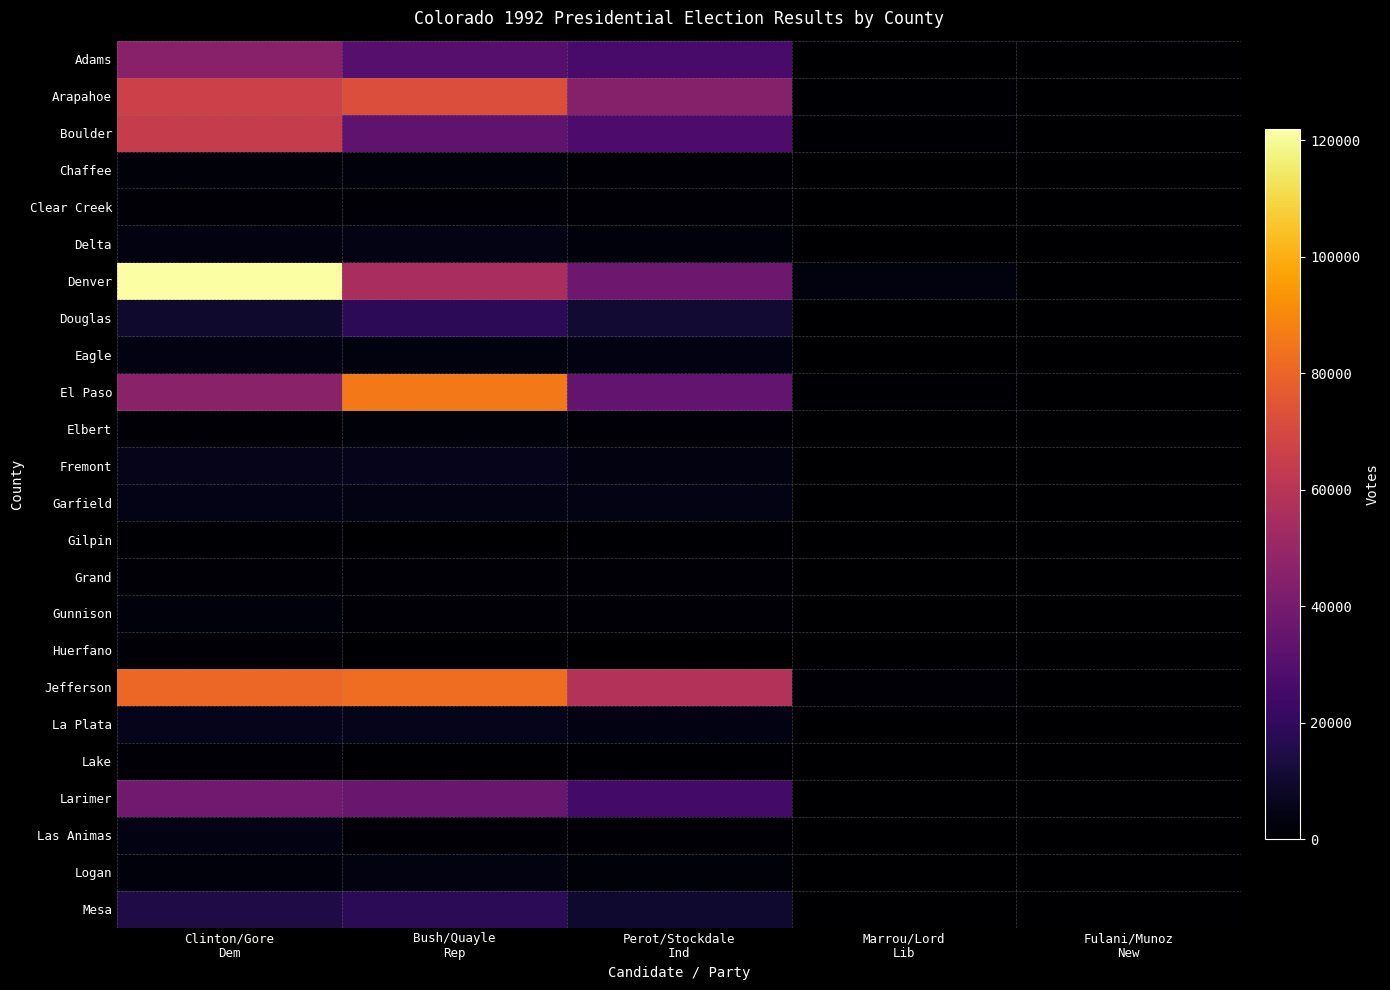

What is the smallest value displayed?

2